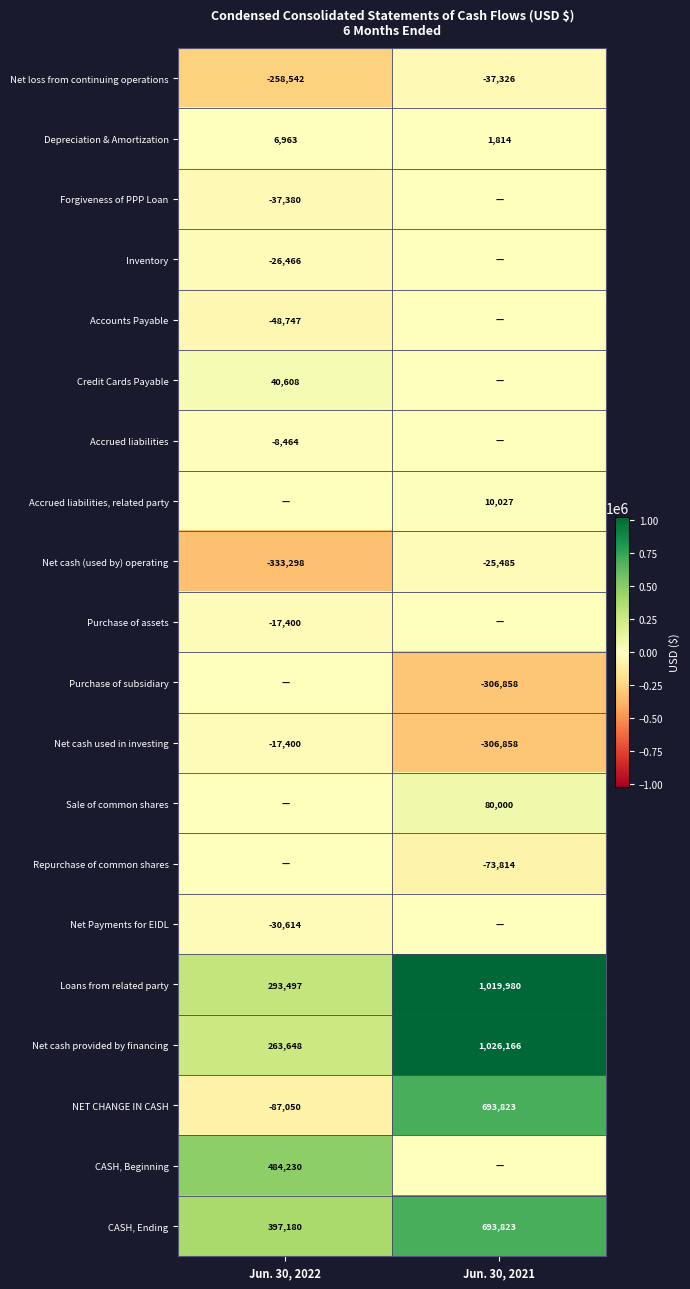

Where is NET CHANGE IN CASH nearest to the value 303386?

Jun. 30, 2022